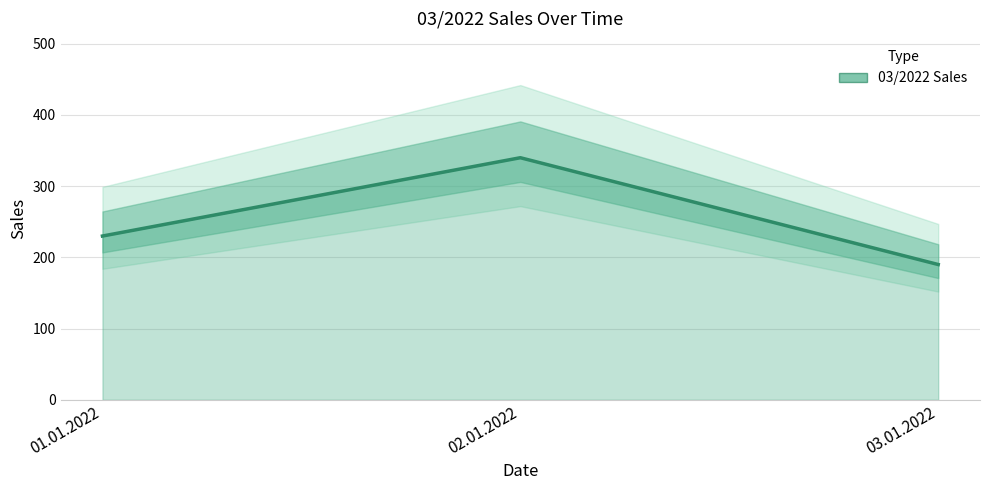

What is the approximate value at 01.01.2022?

230